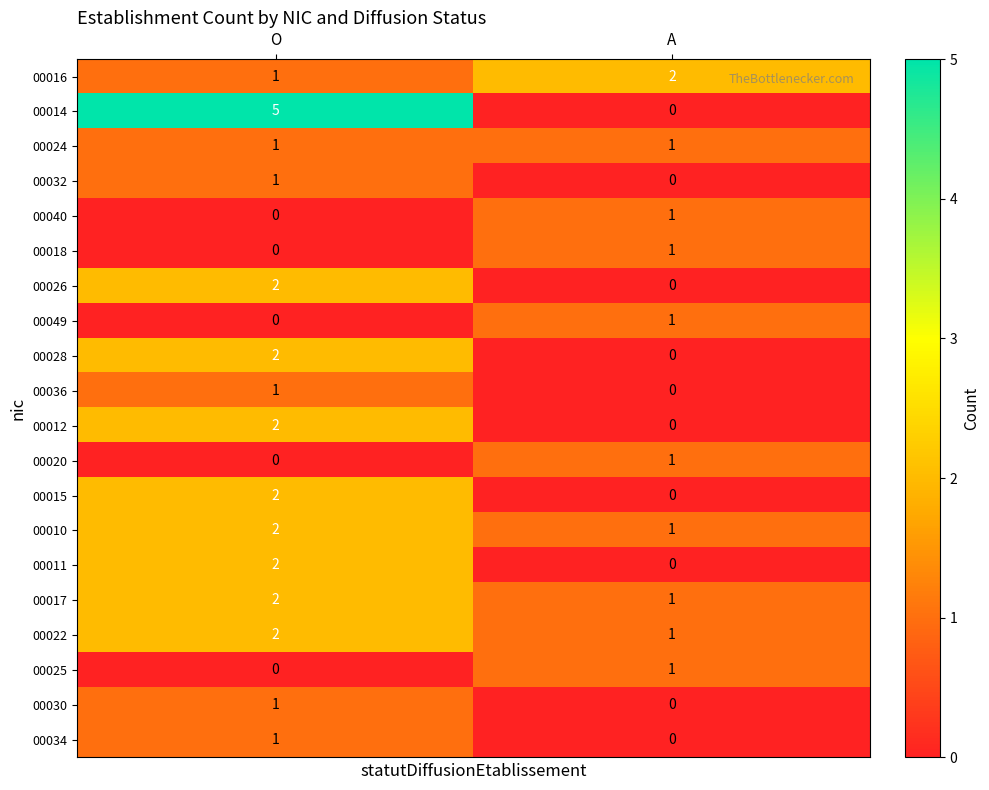

At which label is 00022 closest to 1?

A